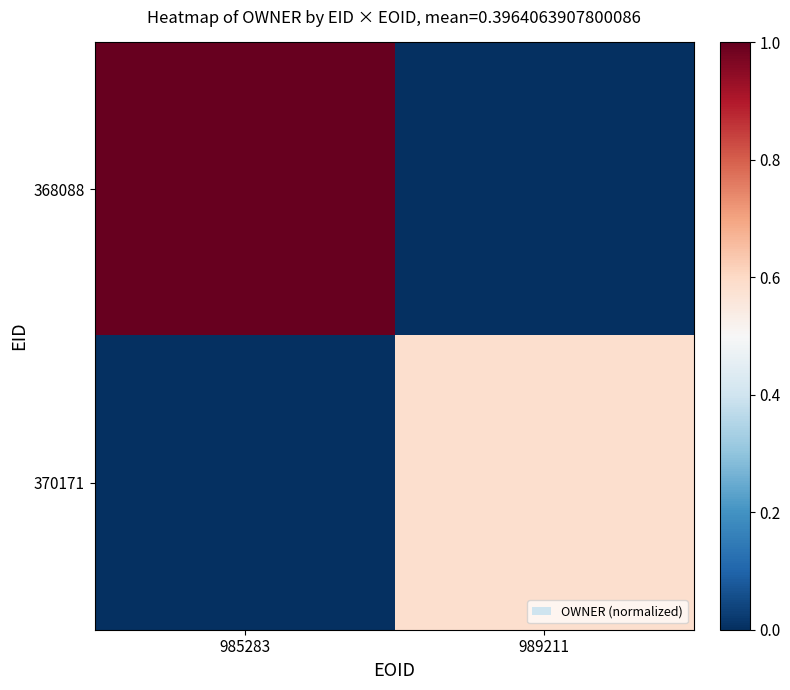

Which series has the largest total across all categories?

368088